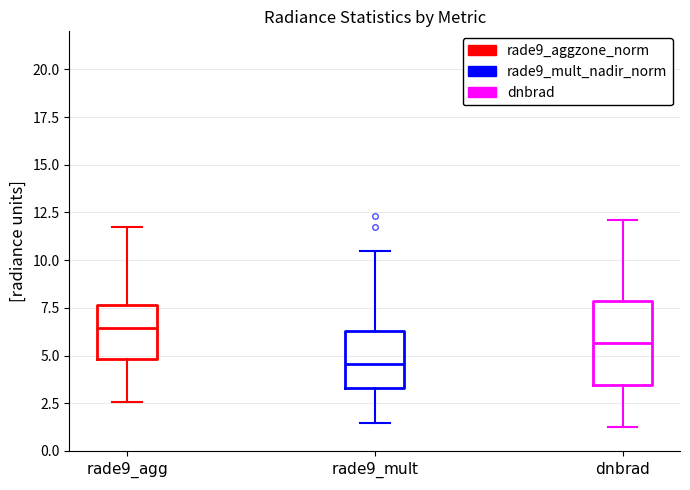

Where does the median line of the box for $\mathrm{dnbrad}$ sit on the y-axis? The values are not printed on the chart, so give them approximately, as read against the axis.

5.5